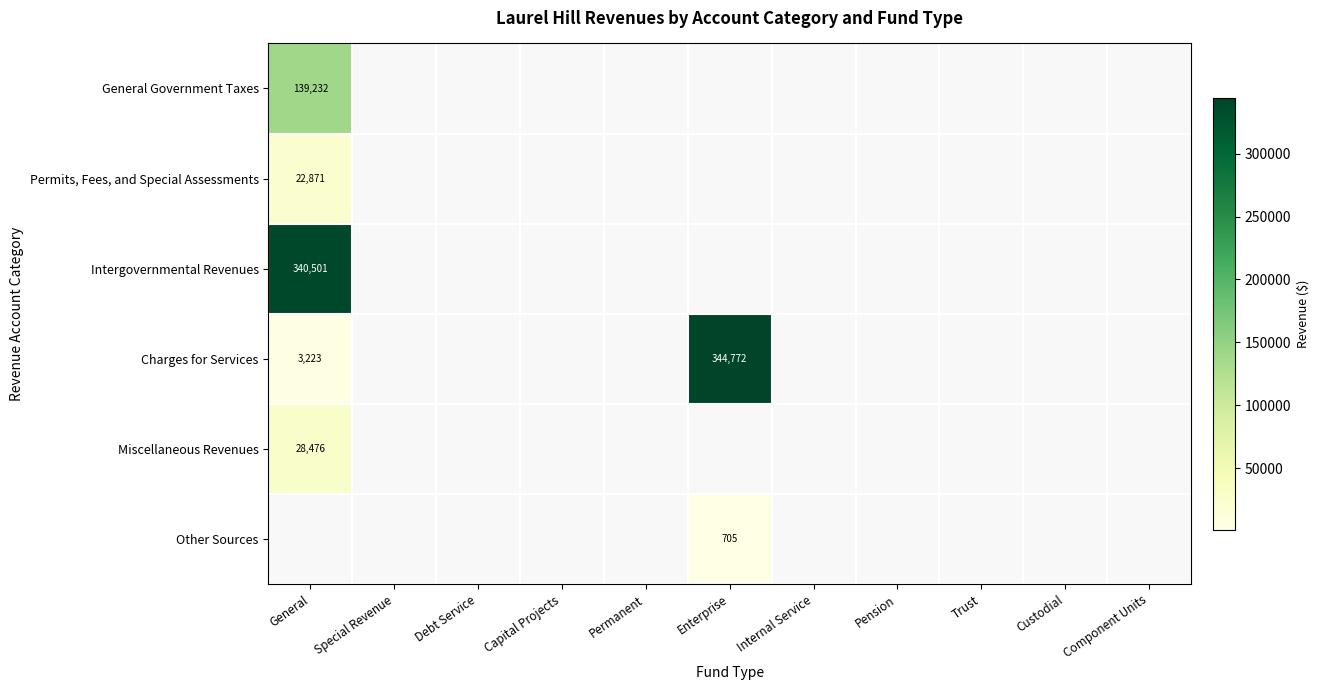

Which label corresponds to the smallest value in the chart?

Special Revenue